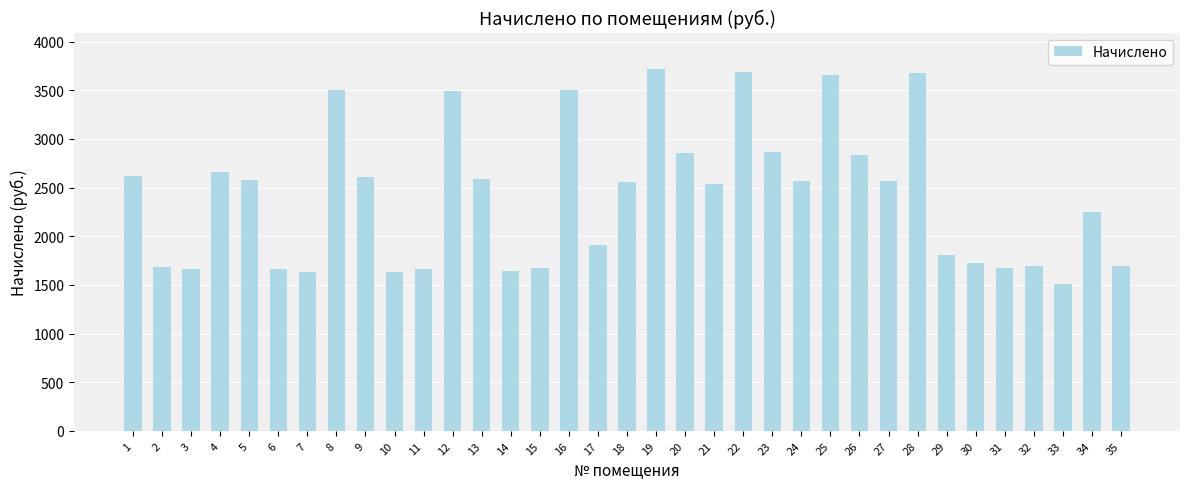

What is the ratio of the value at 6 to the value at 17?

0.9